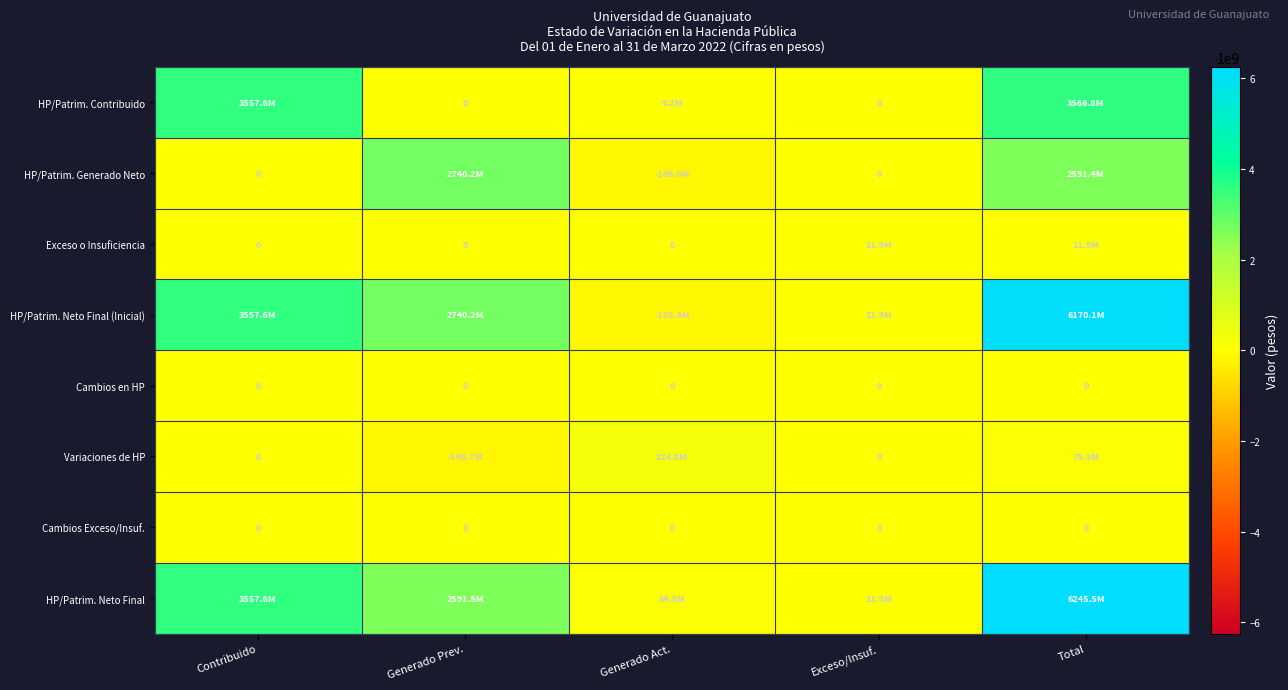

Is it true that Cambios Exceso/Insuf. equals 0 at Contribuido?

True